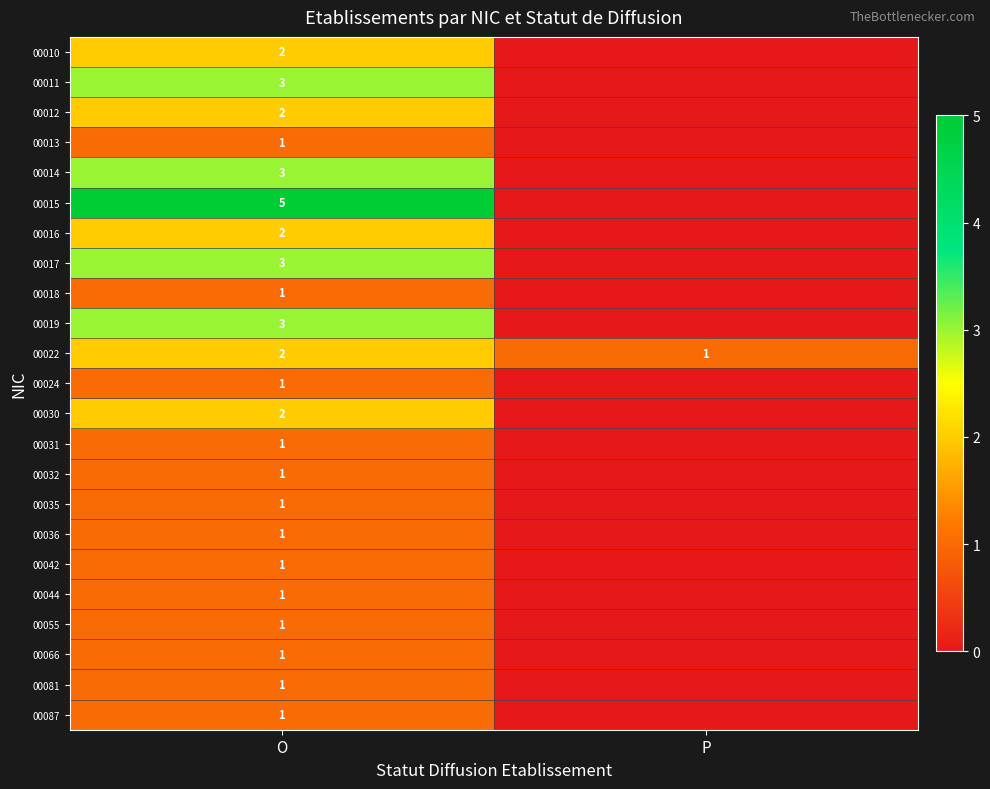

Is it true that 00024 equals 0 at O?

False